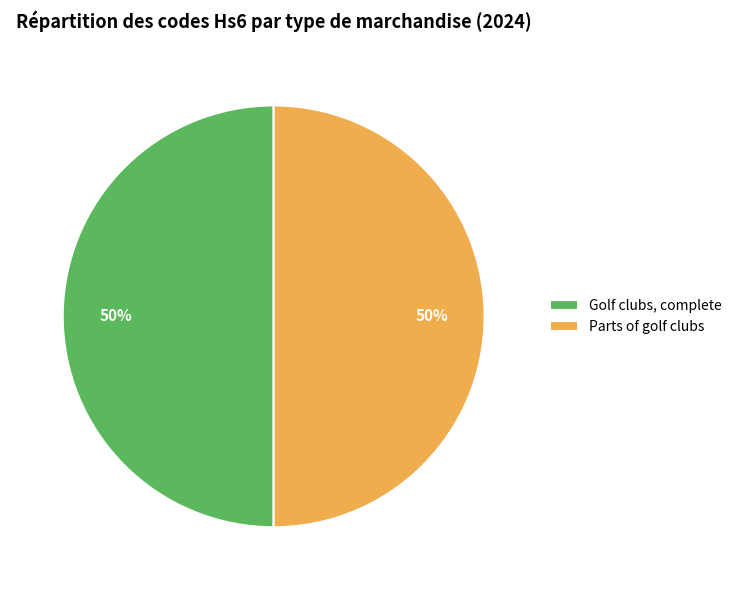

True or false: Parts of golf clubs accounts for 50% of the total.

True